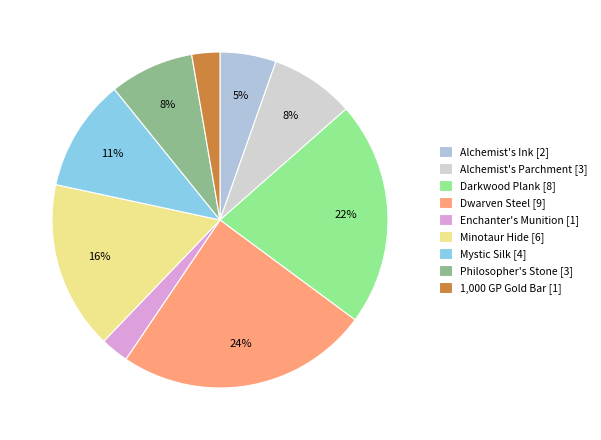

Is there a majority slice in this chart?

No